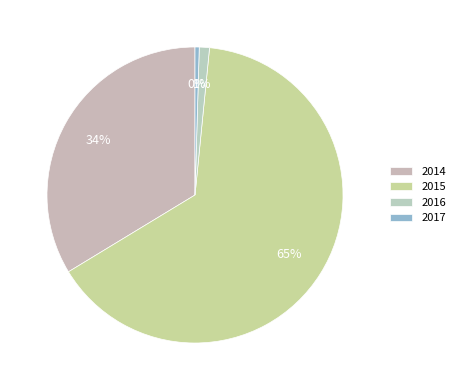

What is the change in value from 2015 to 2016?

-4454.1